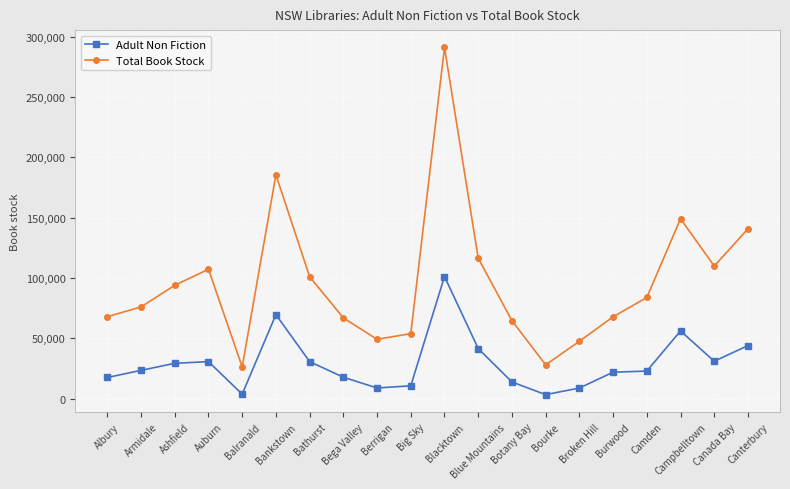

At which category is the sum across all series the highest?

Blacktown